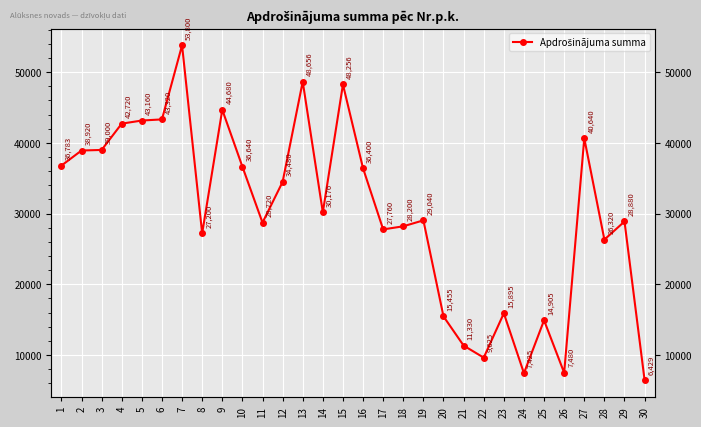

Rank the categories by value from lowest to highest.

30, 24, 26, 22, 21, 25, 20, 23, 28, 8, 17, 18, 11, 29, 19, 14, 12, 16, 10, 1, 2, 3, 27, 4, 5, 6, 9, 15, 13, 7